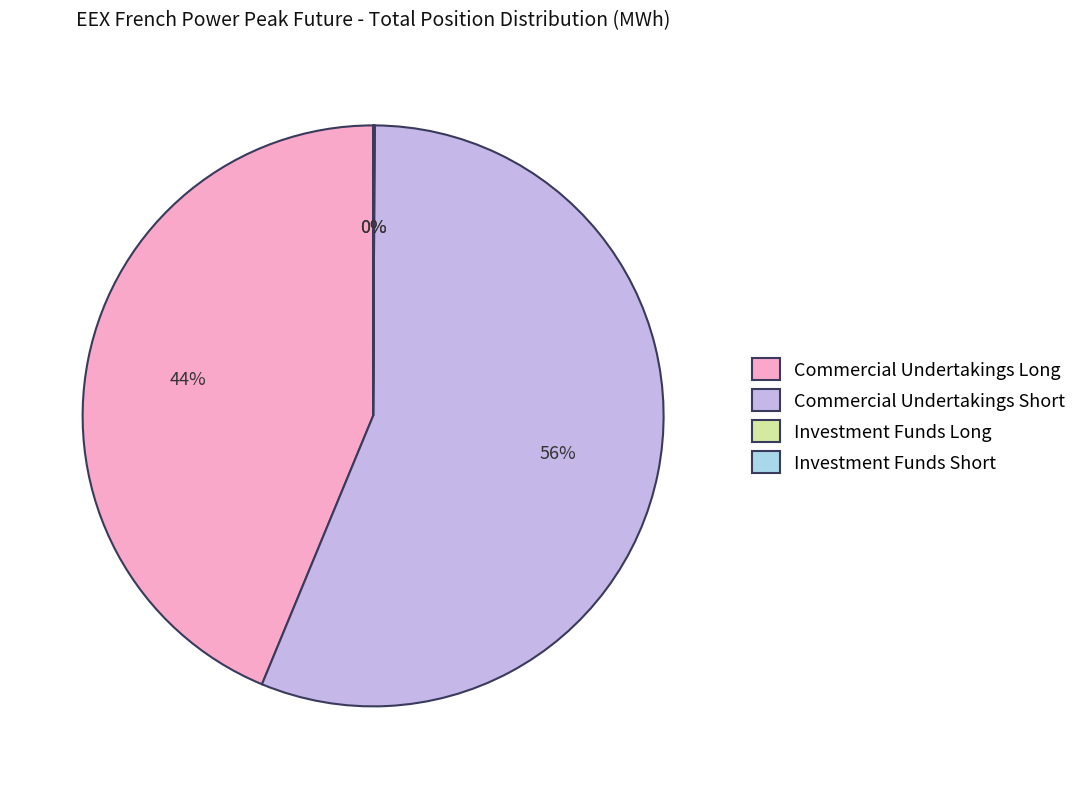

Approximately how many times larger is the value at Commercial Undertakings Long compared to Commercial Undertakings Short?

0.8